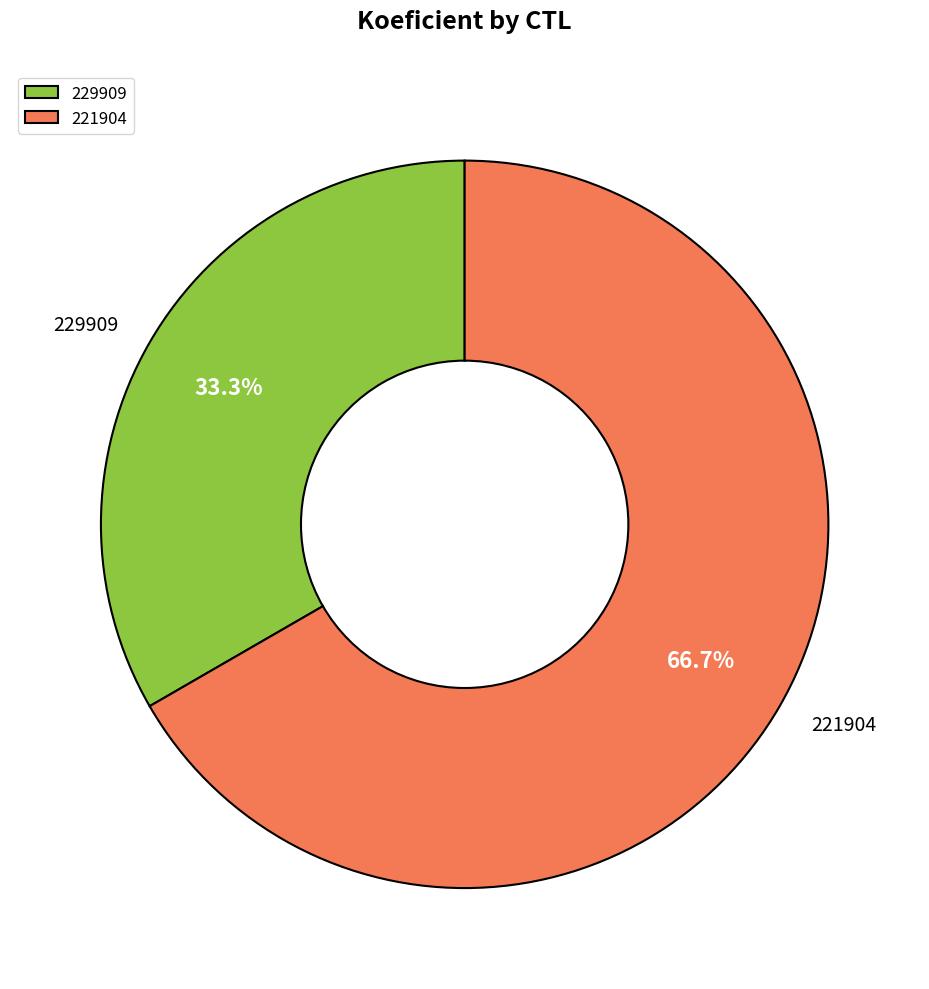

Is it true that 229909 is 33% of the pie?

True